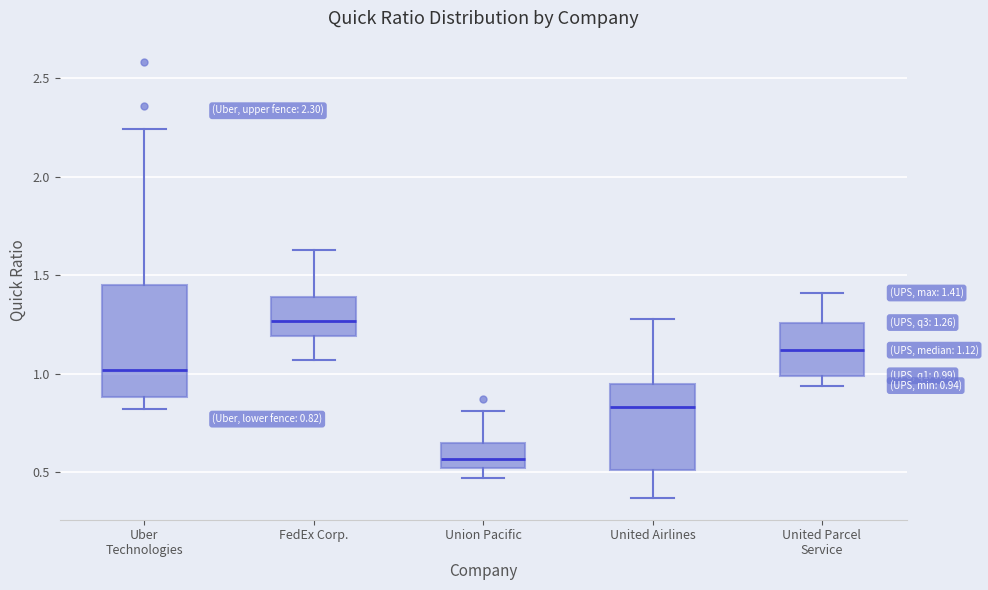

Which box has the lowest median line?

Union Pacific